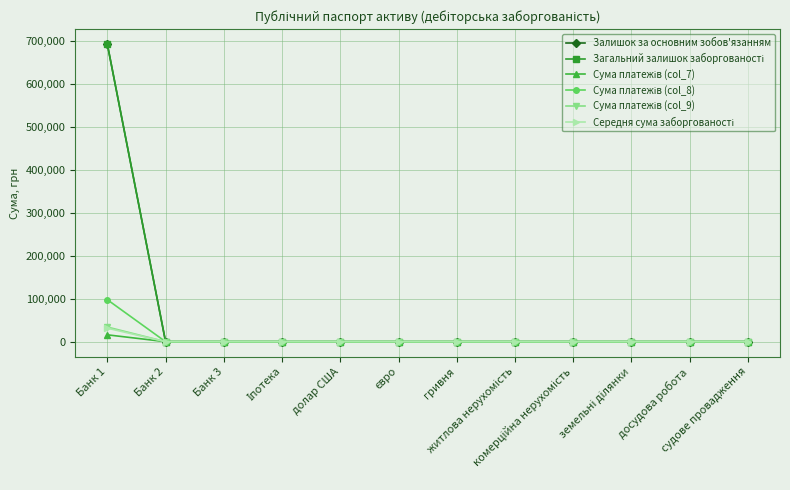

Does the chart have visible grid lines?

Yes